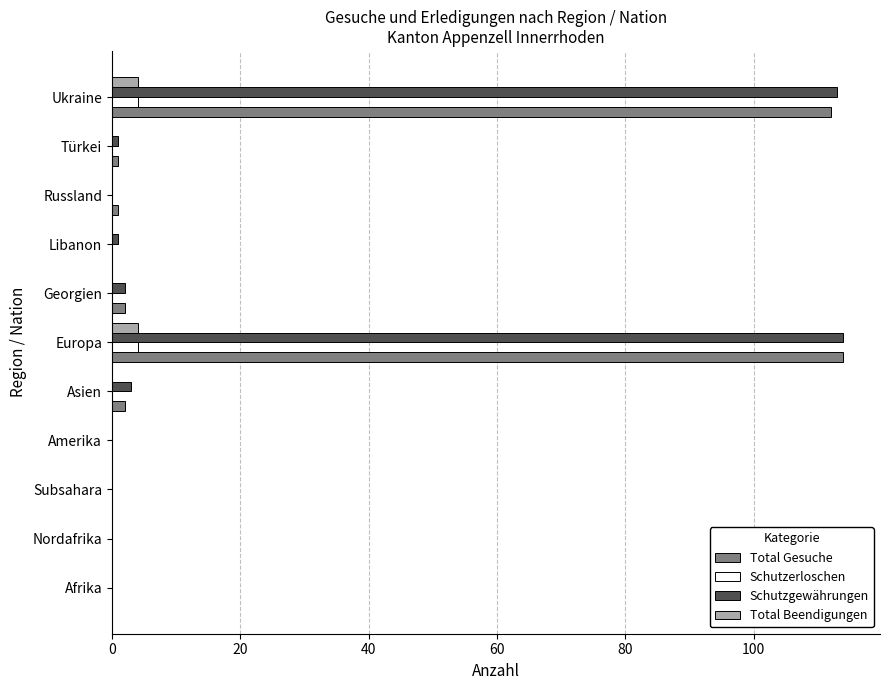

Is it true that Total Gesuche equals 0 at Afrika?

True